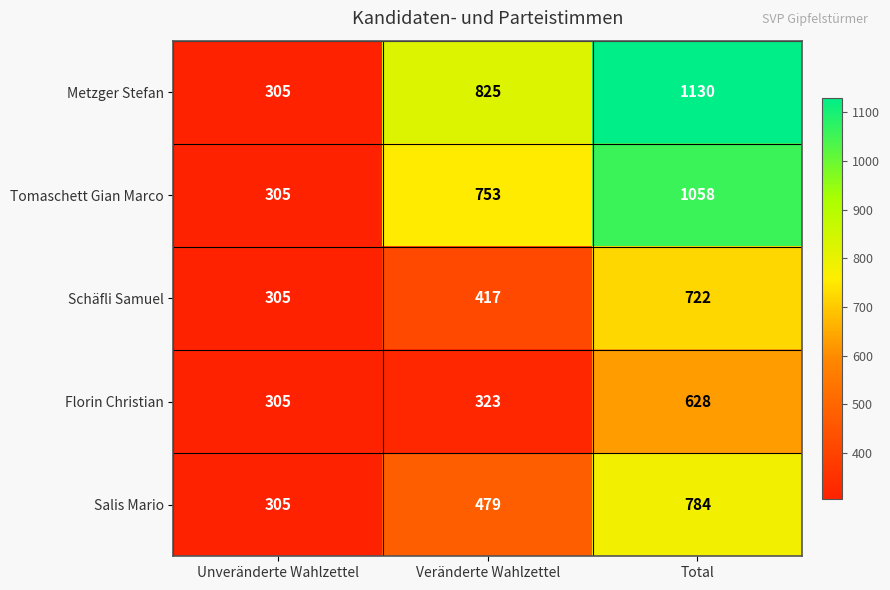

Count the number of categories in the chart.

3